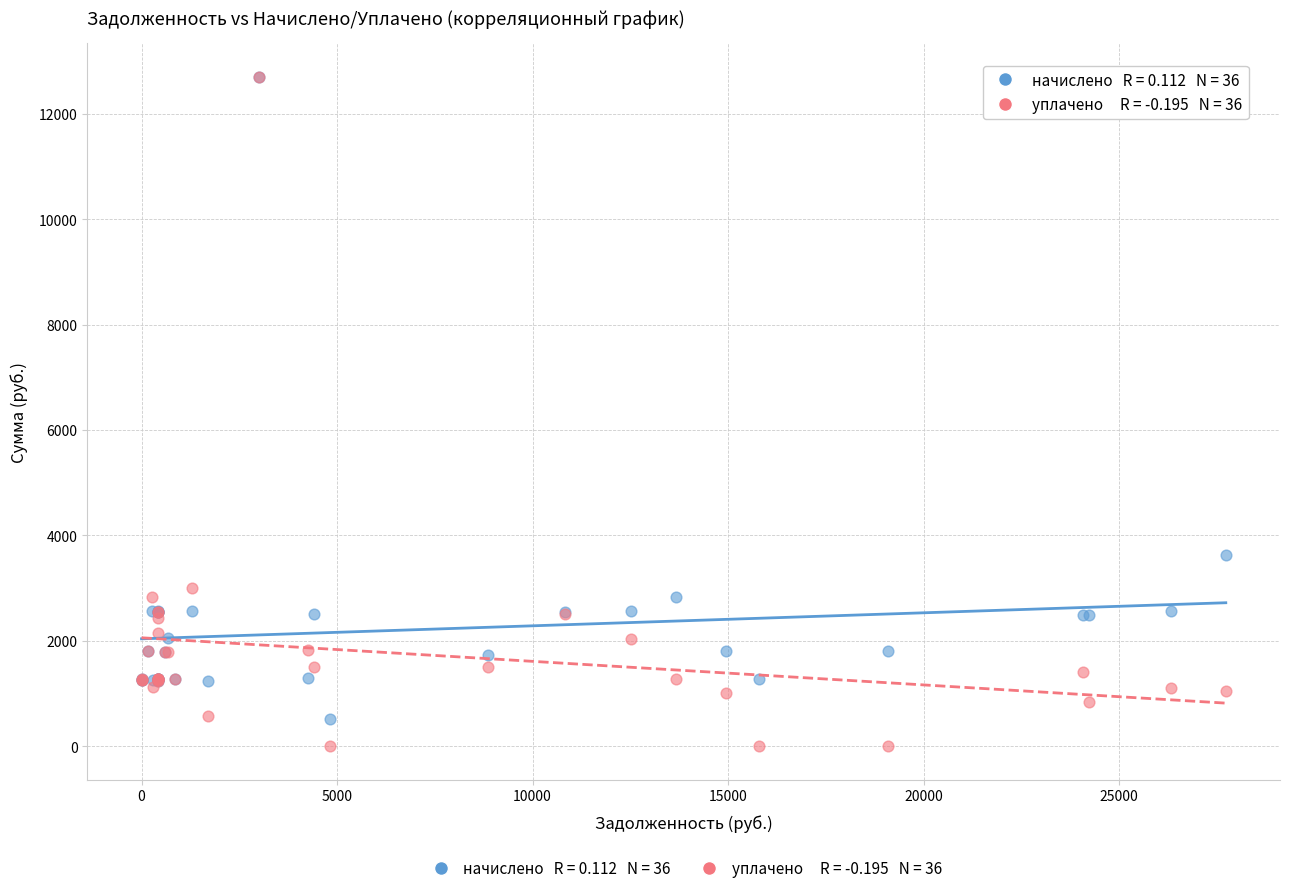

Across all series, what Y value is closest to 6350?

3628.7